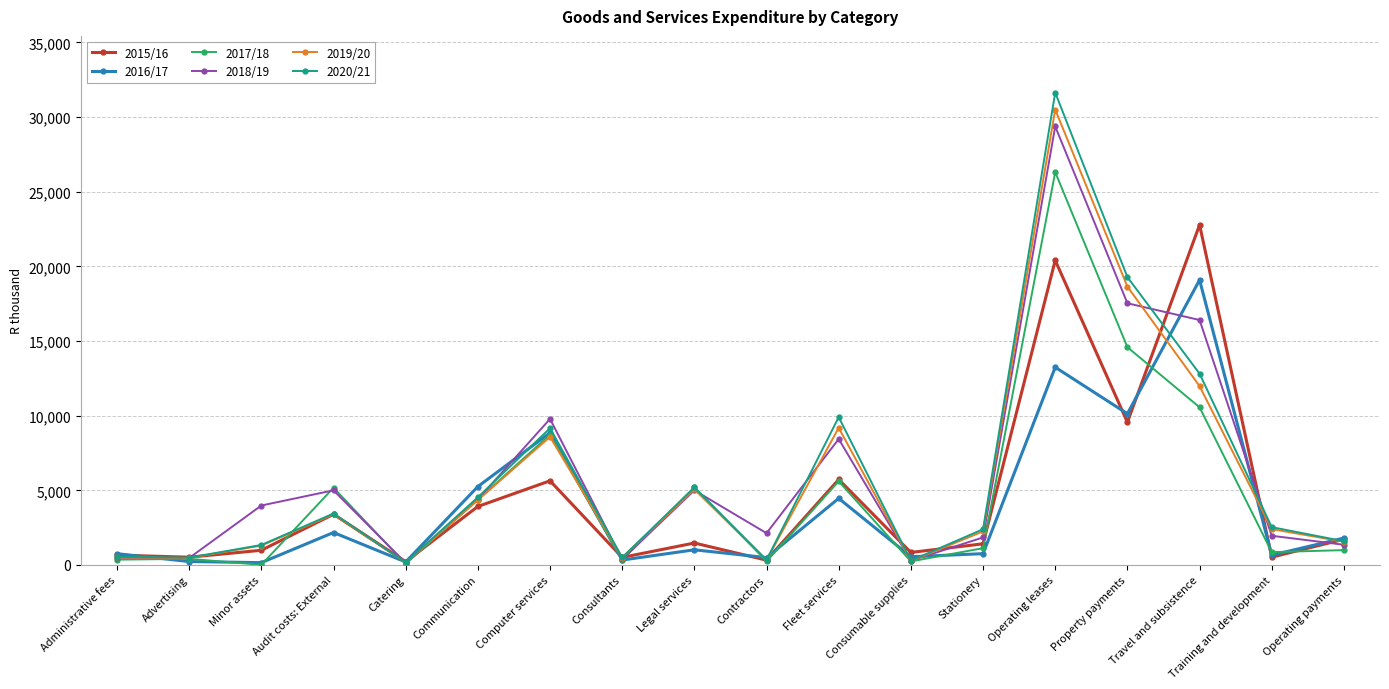

Which series changed the most between Consumable supplies and Property payments?

2020/21